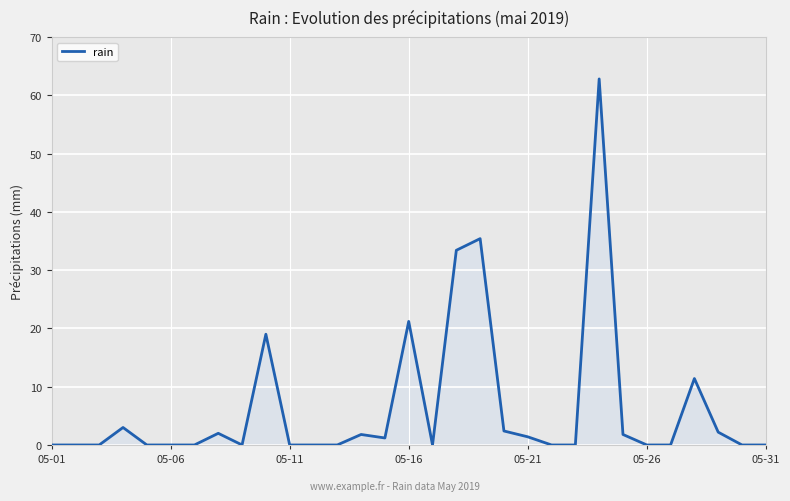

What is the greatest value displayed?

62.8